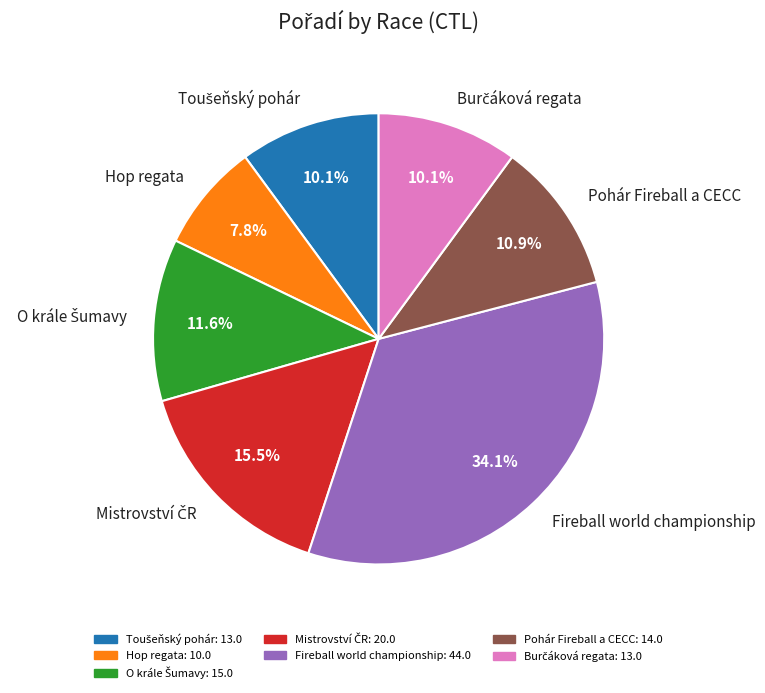

Is there a majority slice in this chart?

No